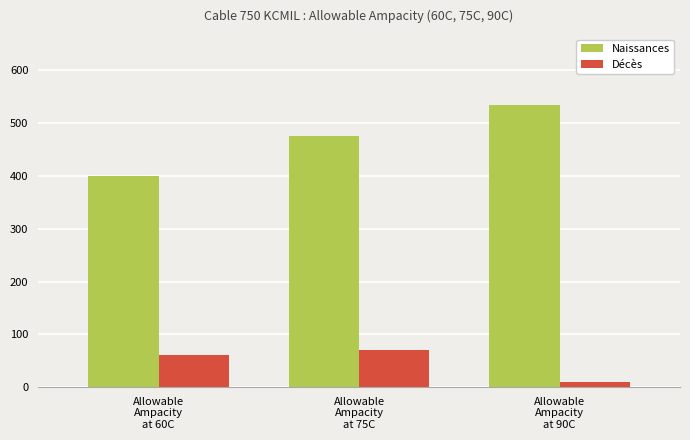

List the series in order of their overall mean, highest first.

Naissances, Décès